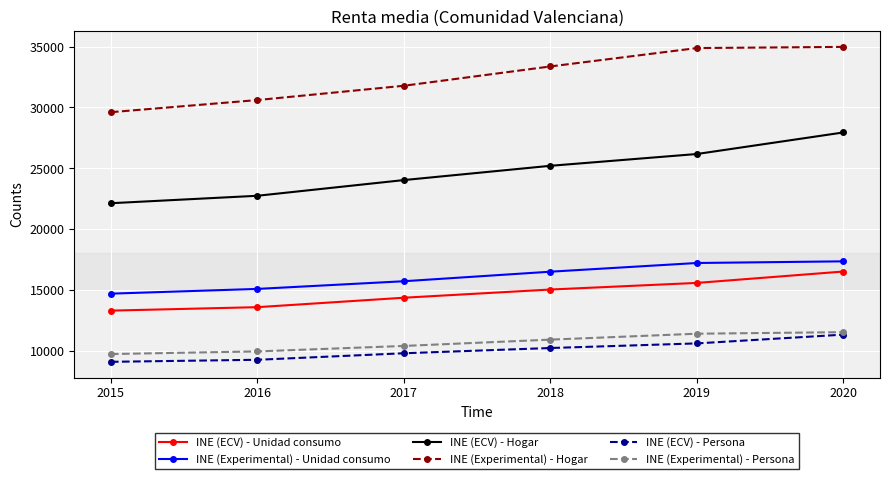

List the labels in order of INE (ECV) - Hogar value, smallest first.

2015, 2016, 2017, 2018, 2019, 2020